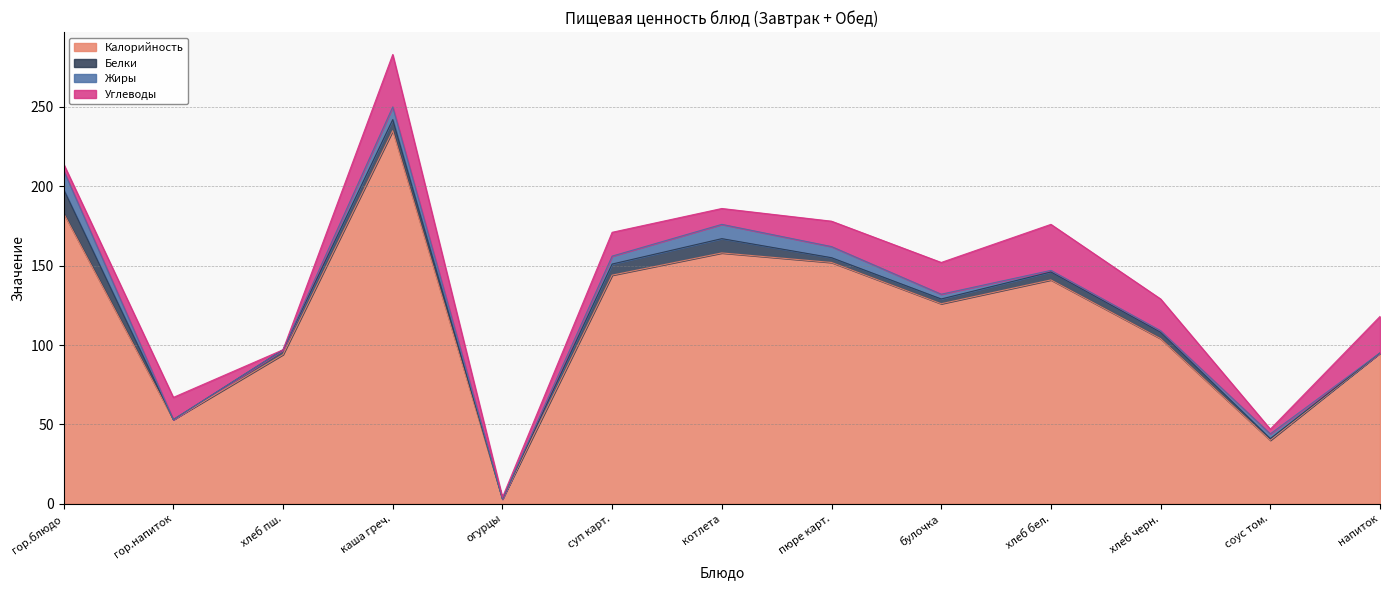

Where is the first local maximum for Углеводы?

гор.напиток